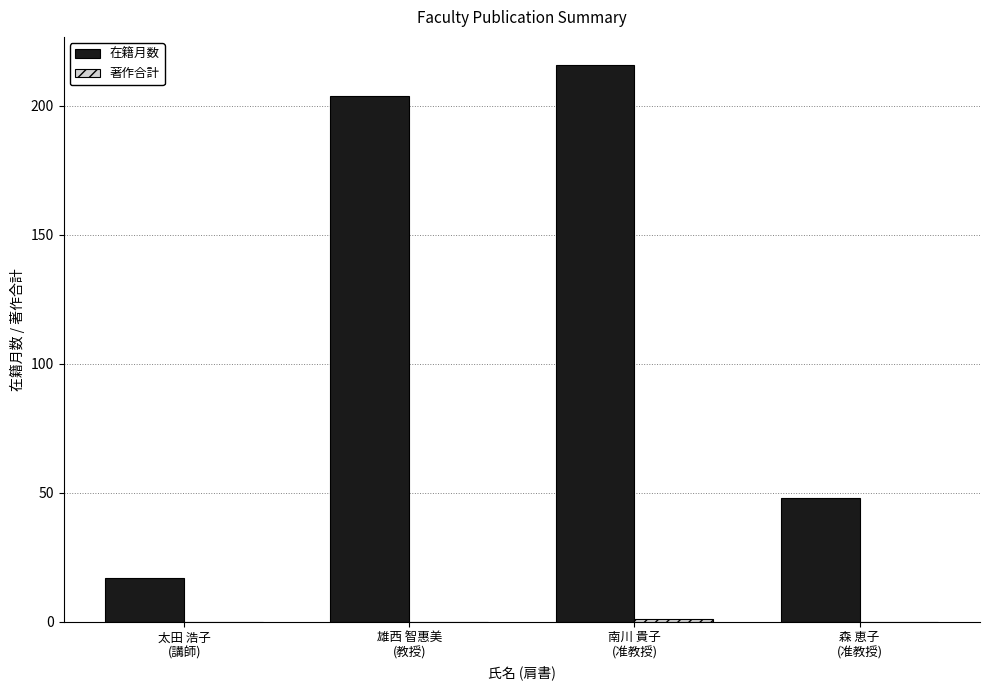

What is the maximum value for 在籍月数?

216